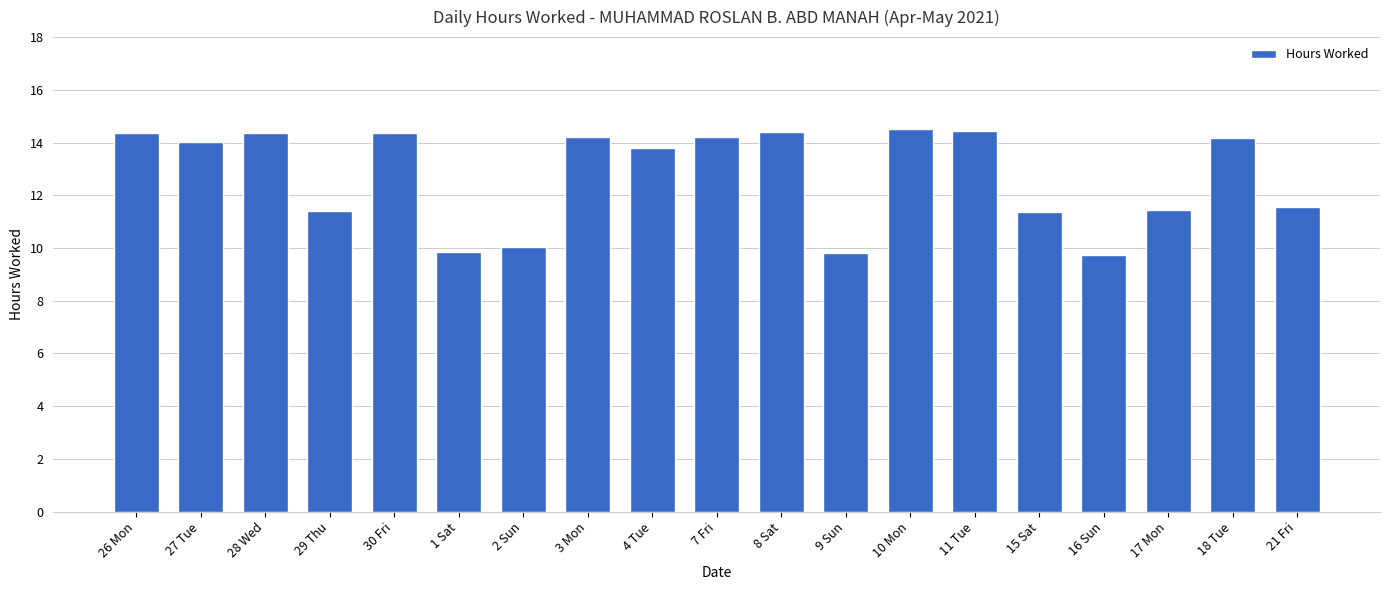

What is the minimum value shown in the chart?

9.7